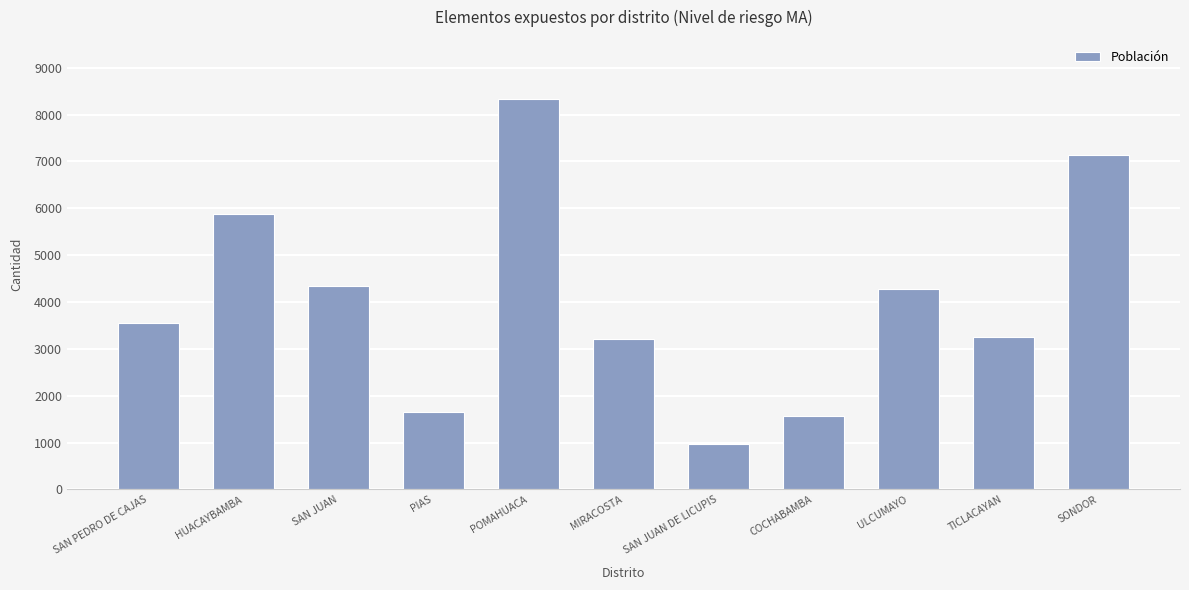

True or false: the data shows 4343 at SAN JUAN.

True